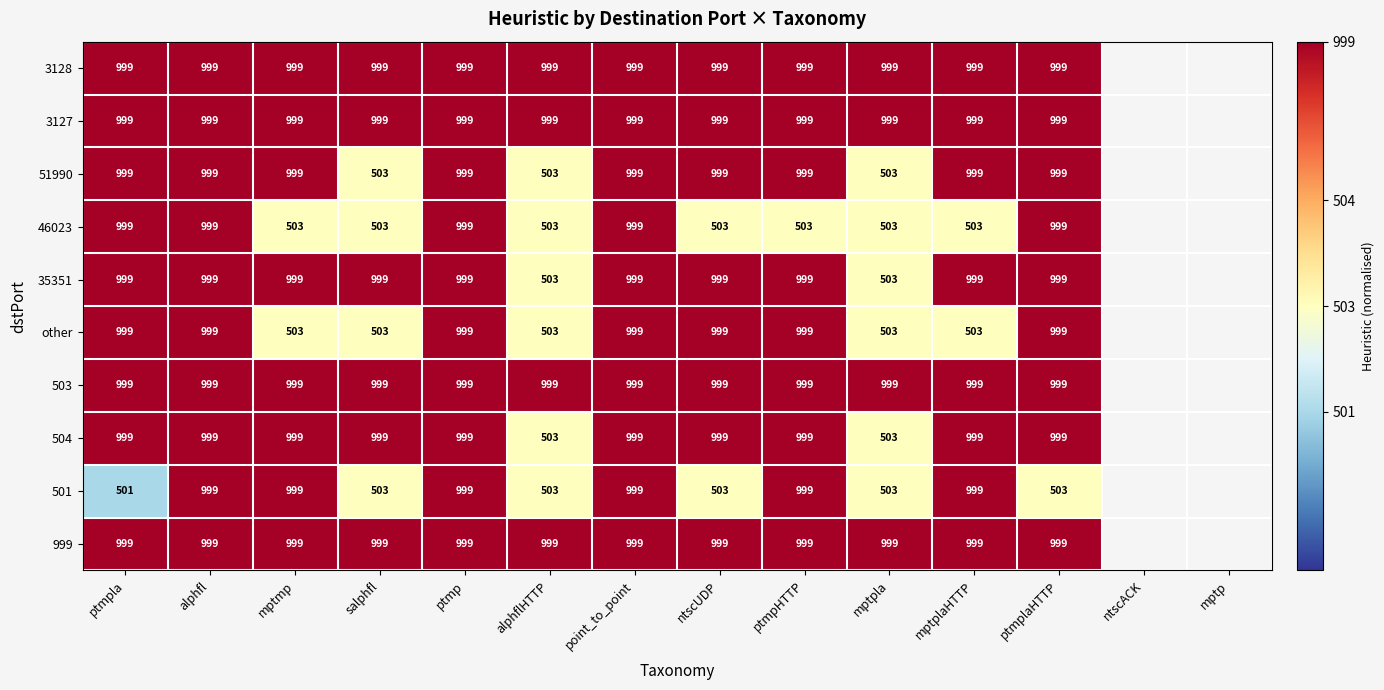

How many distinct data groups are displayed?

10